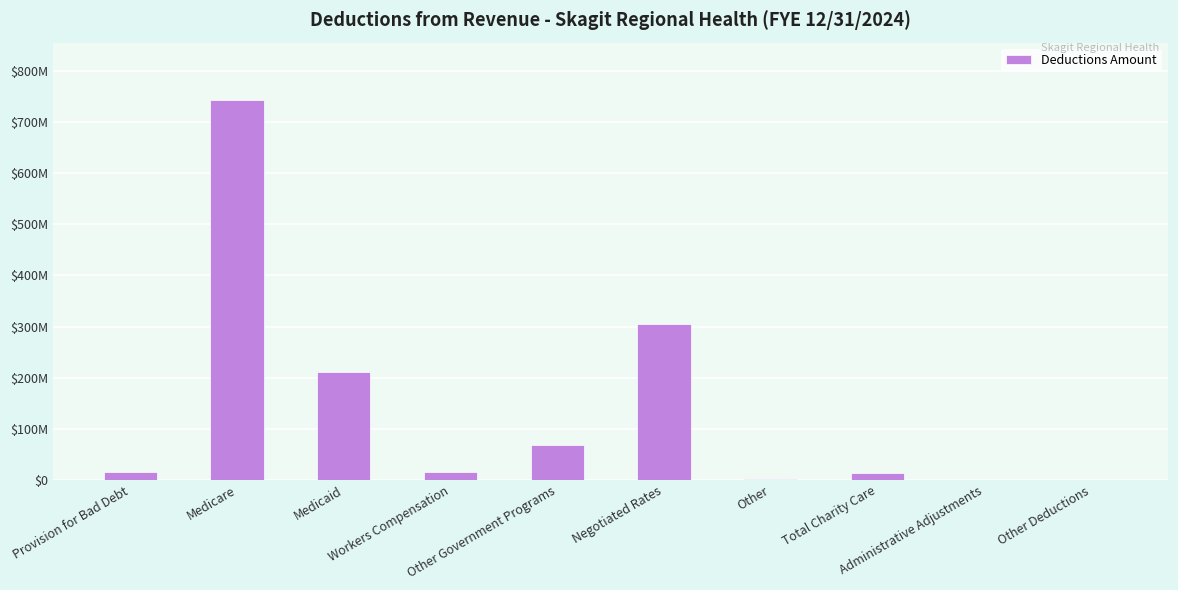

Reading left to right, list all the values displayed in this chart.

16132988	743990808	211334967	15486646	67965809	305966406	1752655	14055244	0	0